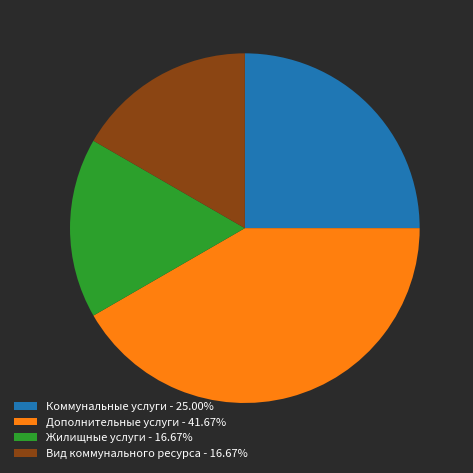

True or false: Жилищные услуги accounts for 17% of the total.

True